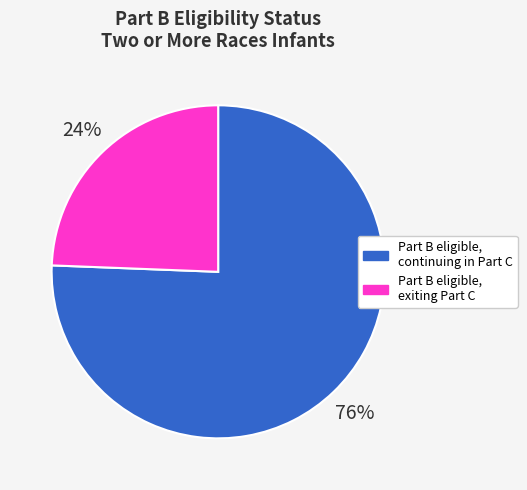

Rank the categories by value from highest to lowest.

Part B eligible, continuing in Part C, Part B eligible, exiting Part C